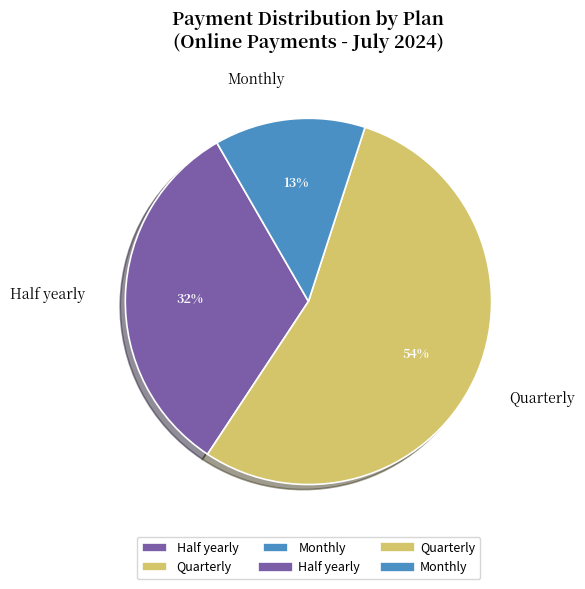

Is there a majority slice in this chart?

Yes